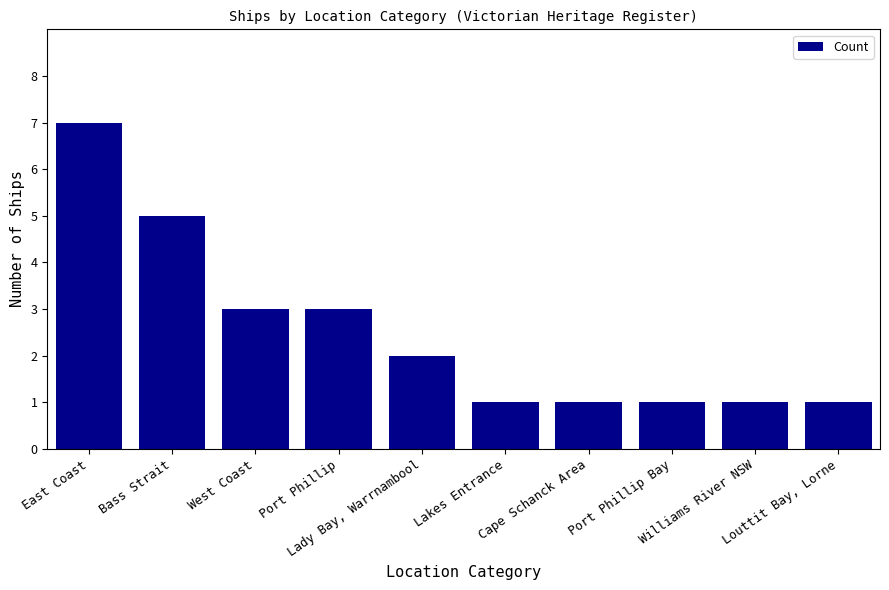

Are the bars grouped side by side (vs. stacked)?

No